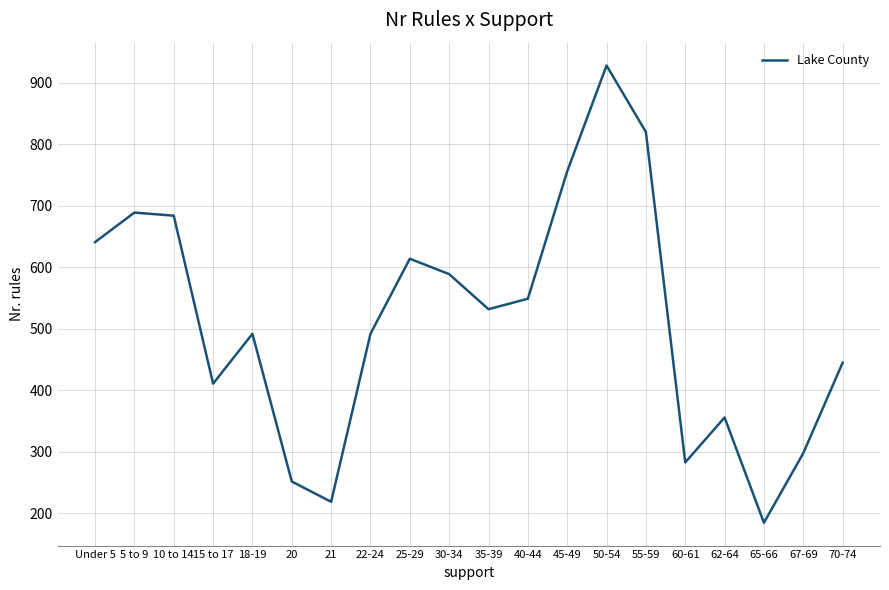

Does the chart display data point markers on the line(s)?

No